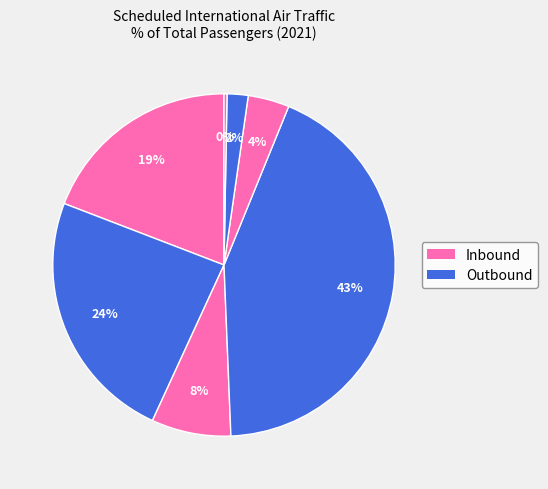

Count the number of slices in the pie.

7